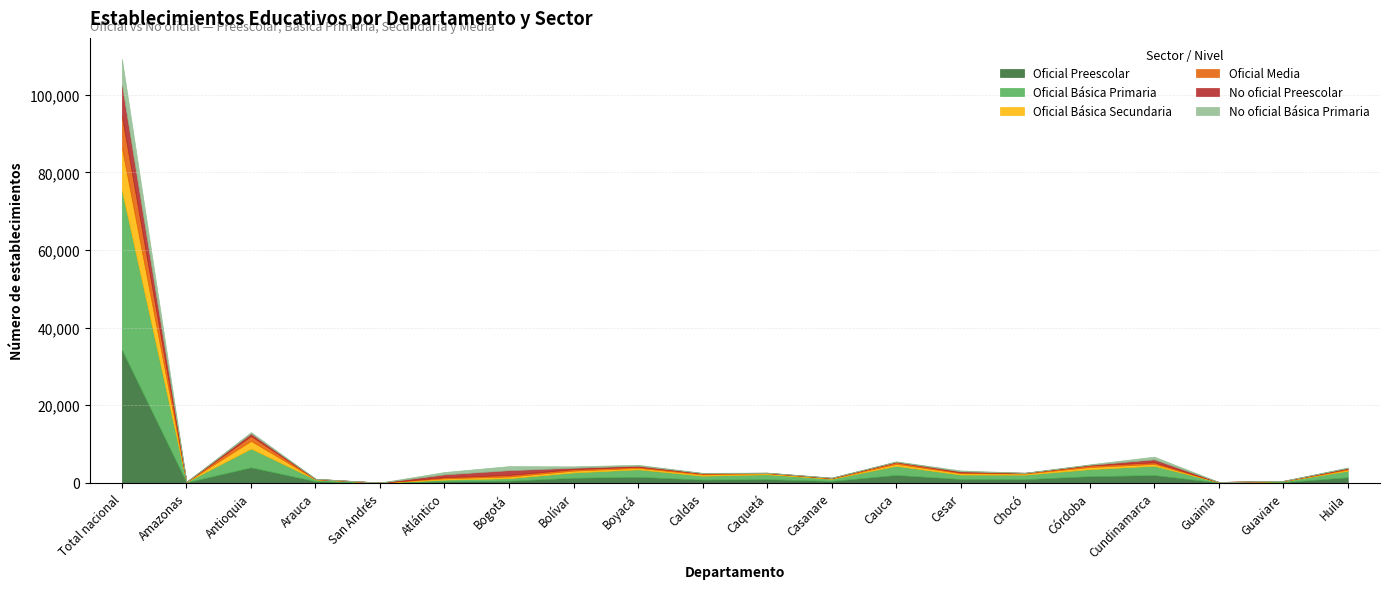

Which series has the largest range (max minus min)?

Oficial Básica Primaria